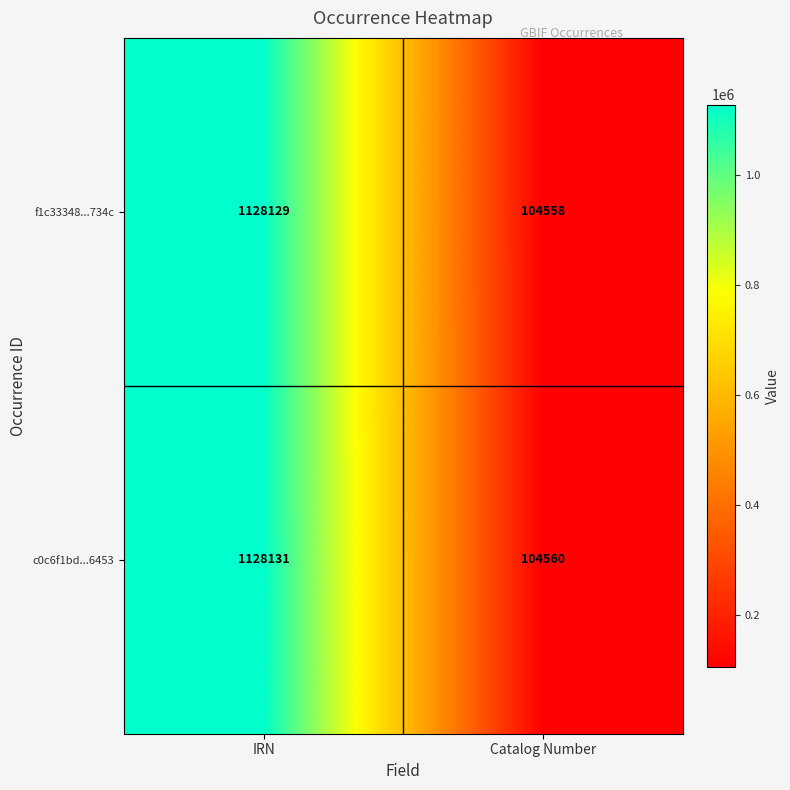

Is it true that f1c33348...734c equals 104558 at Catalog Number?

True